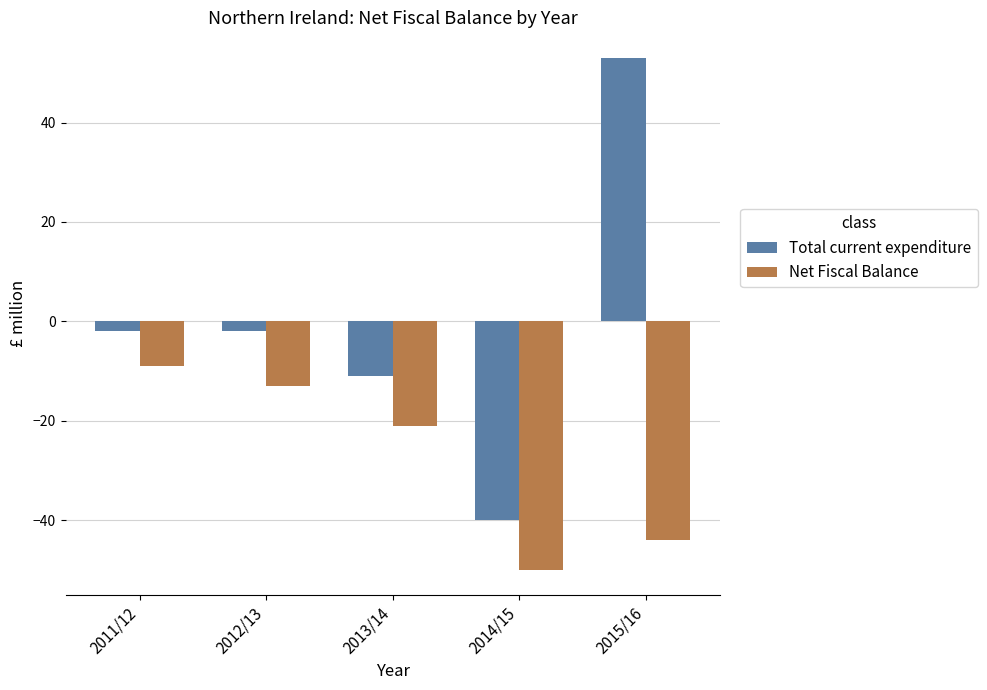

What is the label of the 1st bar from the right?

2015/16